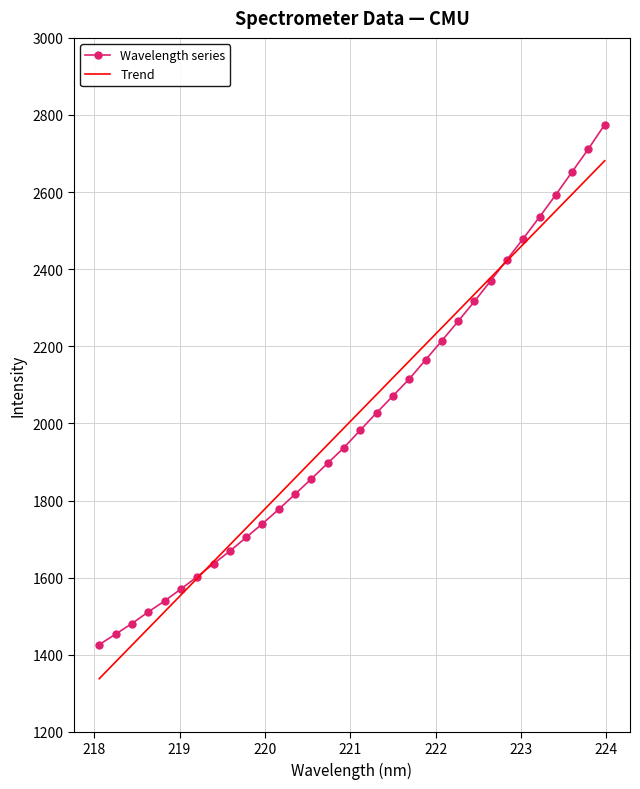

List the series in order of their peak value, lowest first.

Trend, Wavelength series